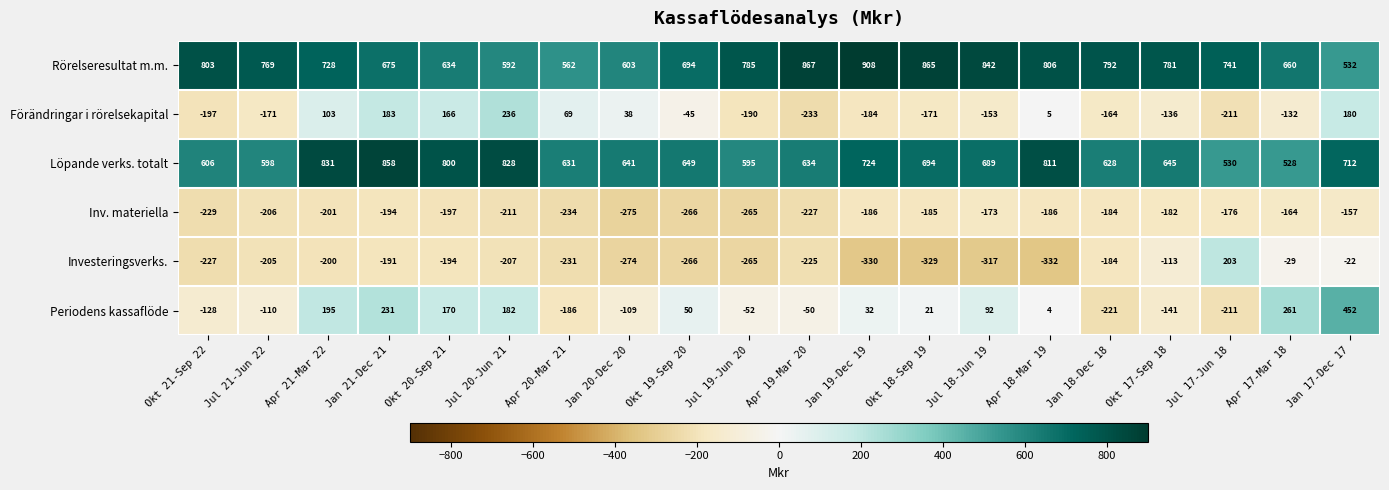

What is the average value of the Inv. materiella series?

-205